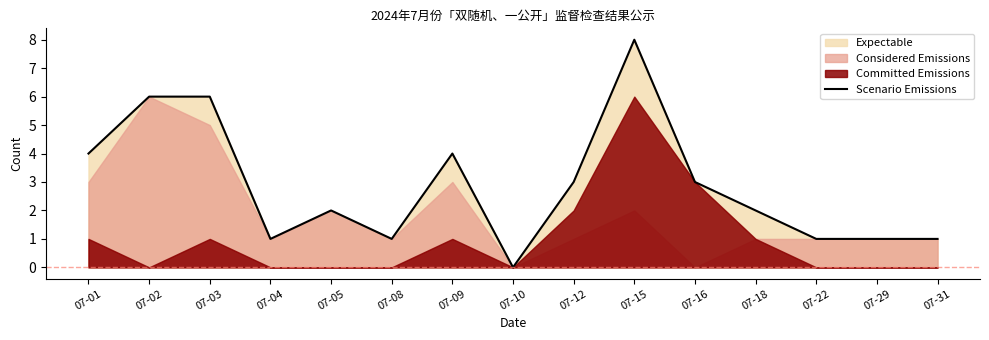

At which category does the chart reach its peak across all series?

07-15